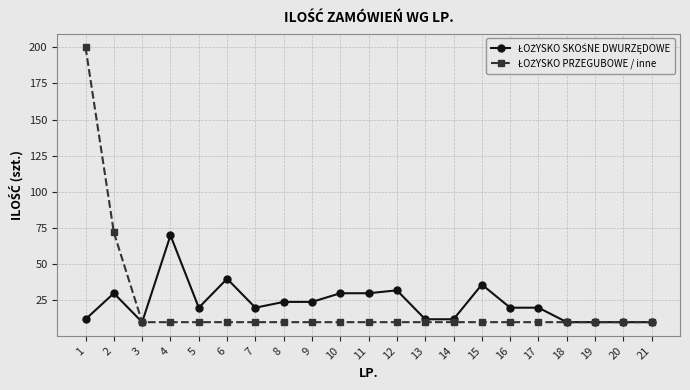

What is the maximum value shown in the chart?

200